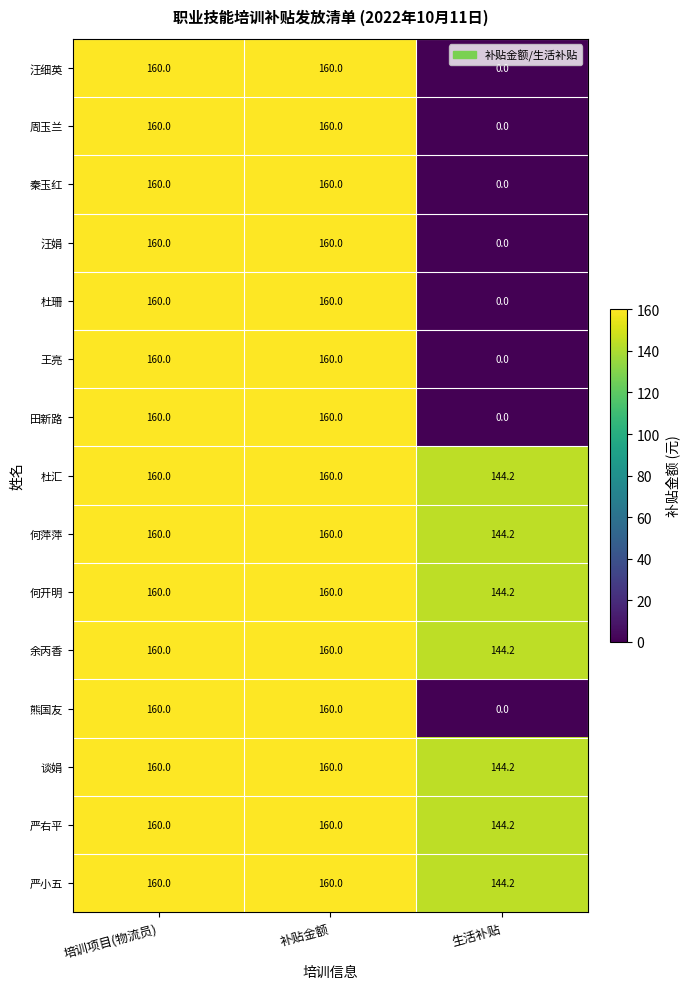

At how many categories does at least one series exceed 66?

3